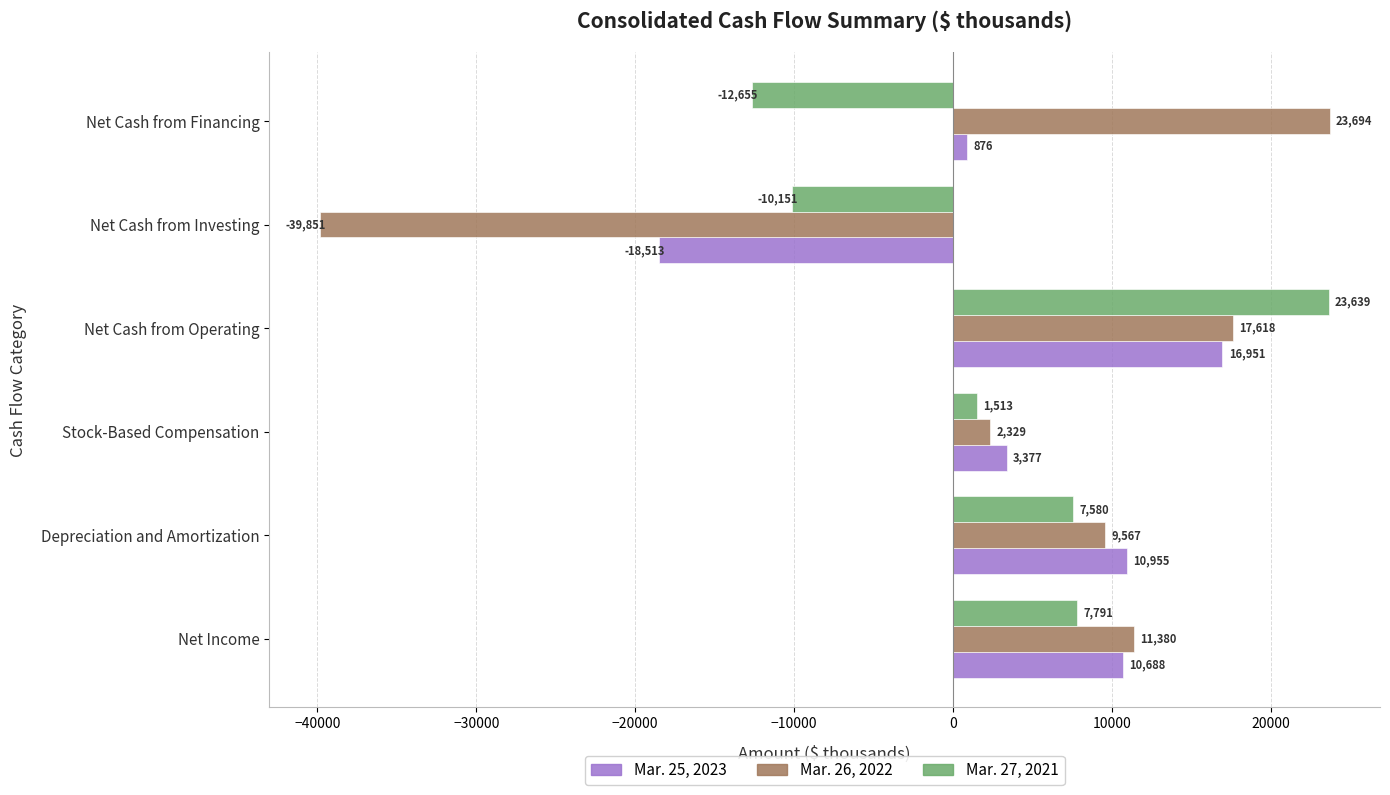

Which series has the largest total across all categories?

Mar. 26, 2022